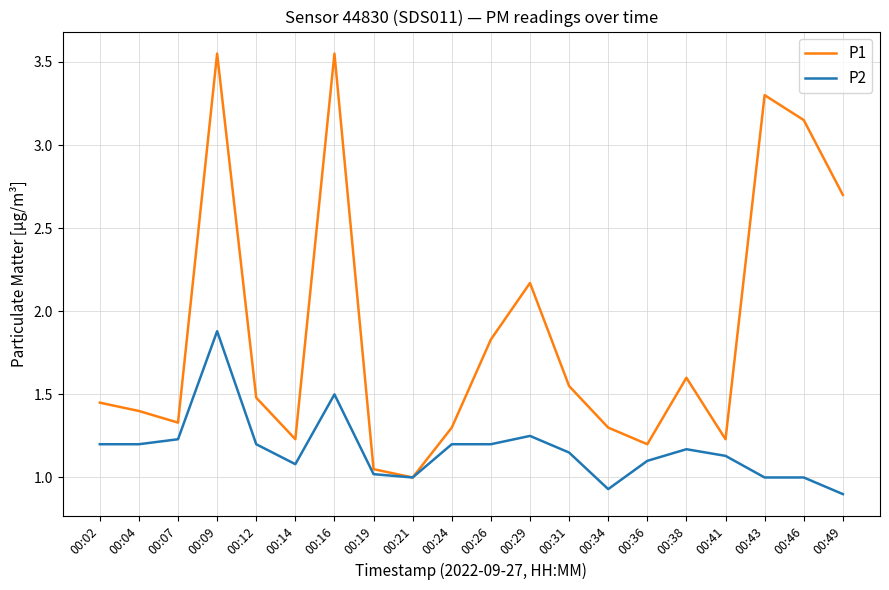

The value of P1 at 00:19 is 1.1. True or false?

True